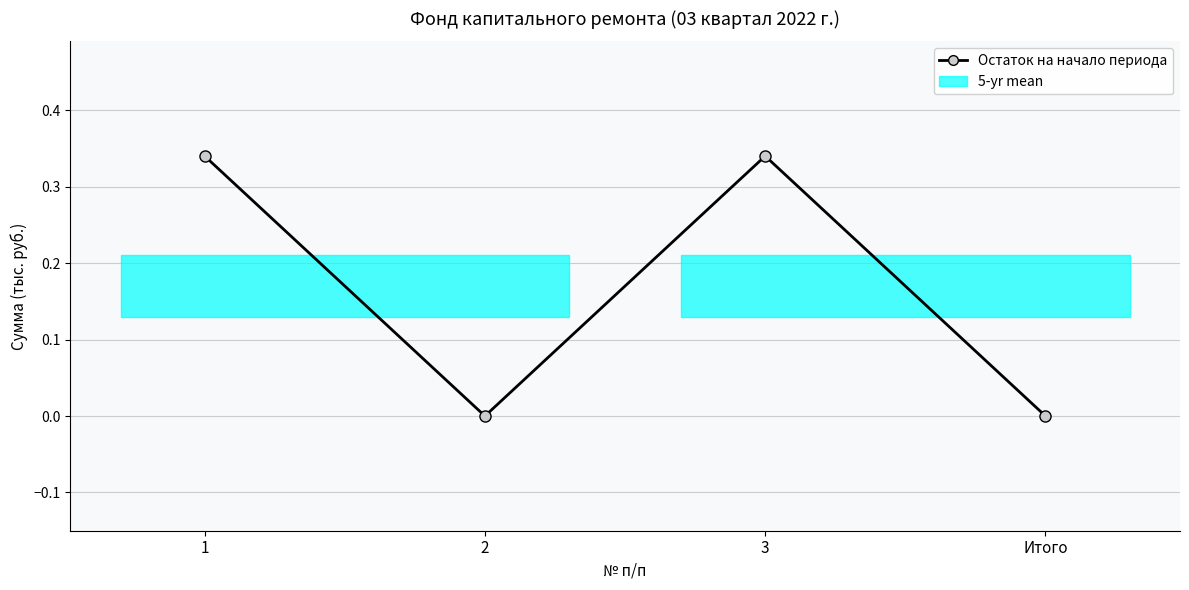

Rank the categories by value from highest to lowest.

1, 3, 2, Итого